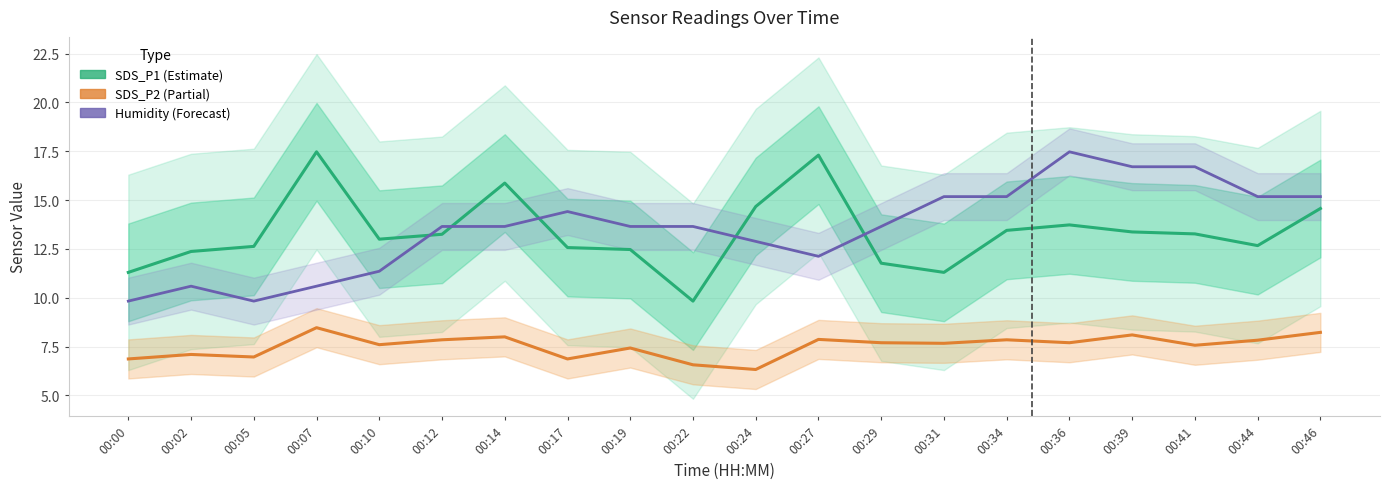

True or false: Humidity (Forecast) and SDS_P2 (Partial) intersect in this chart.

False